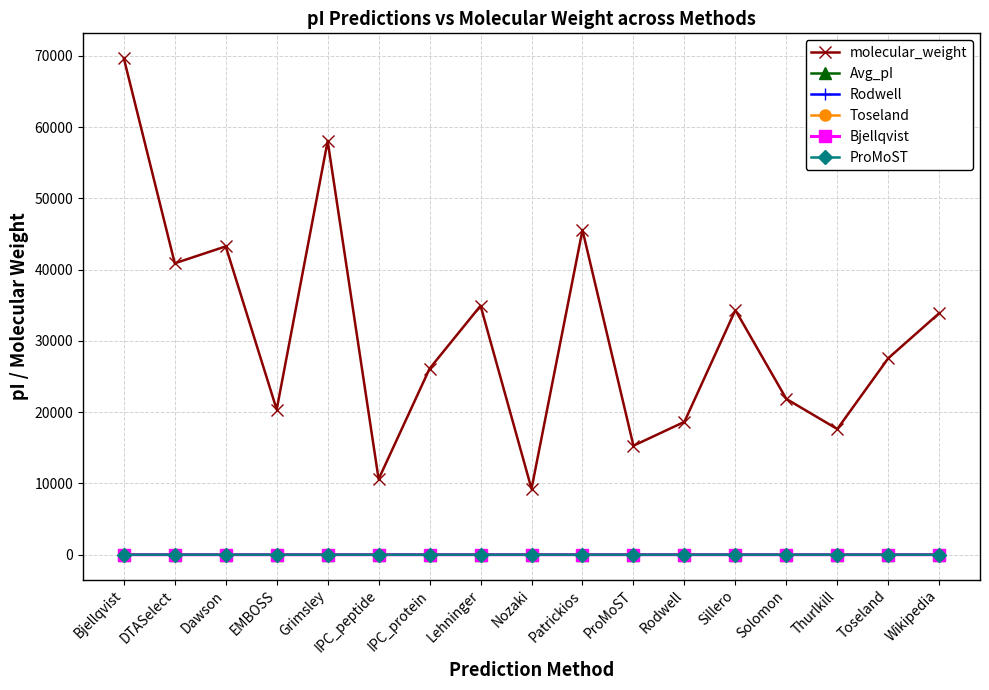

True or false: molecular_weight and Avg_pI cross at least once.

False